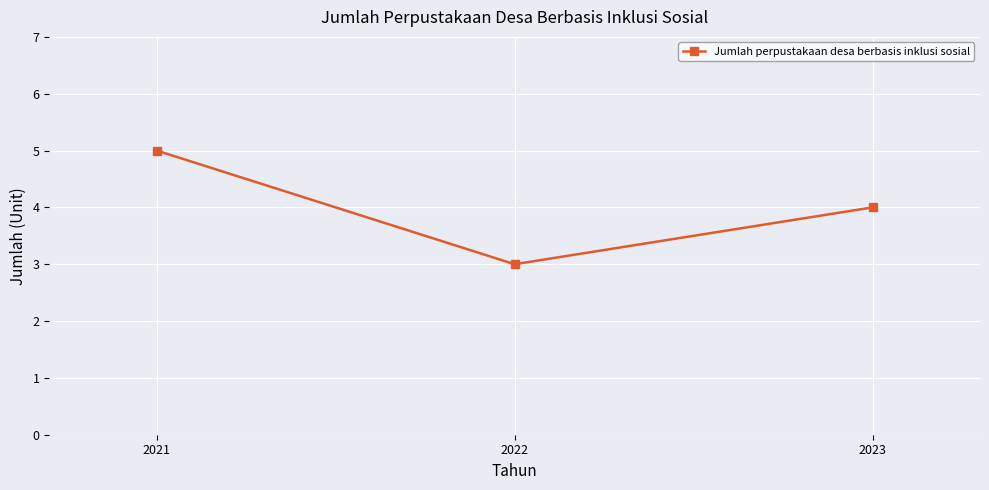

At which label does the data first exceed 4?

2021